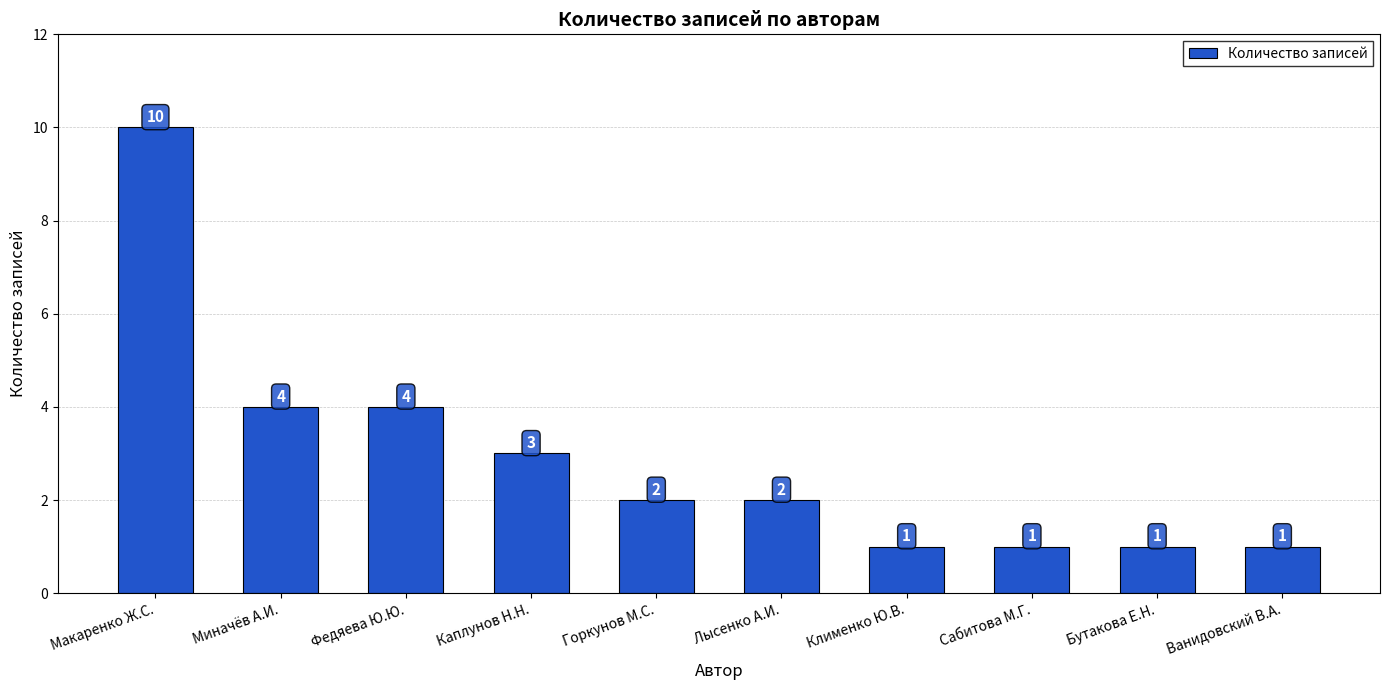

What is the ratio of the value at Горкунов М.С. to the value at Ванидовский В.А.?

2.0